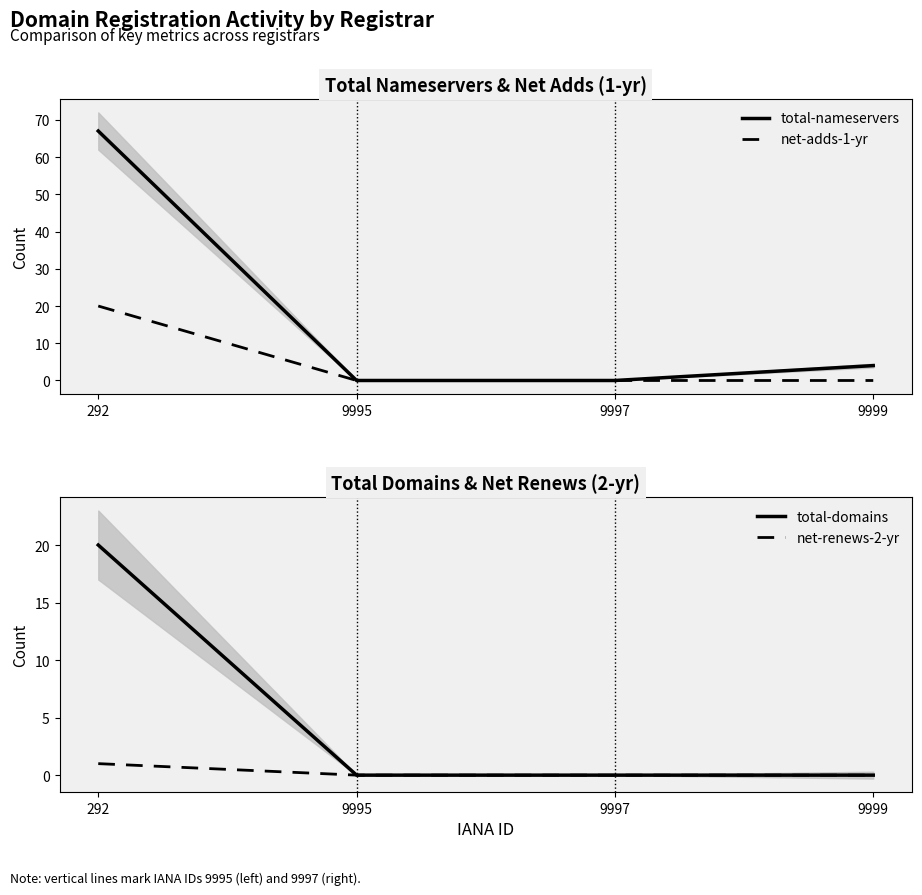

The total-domains series shows 0 at 9999. True or false?

True